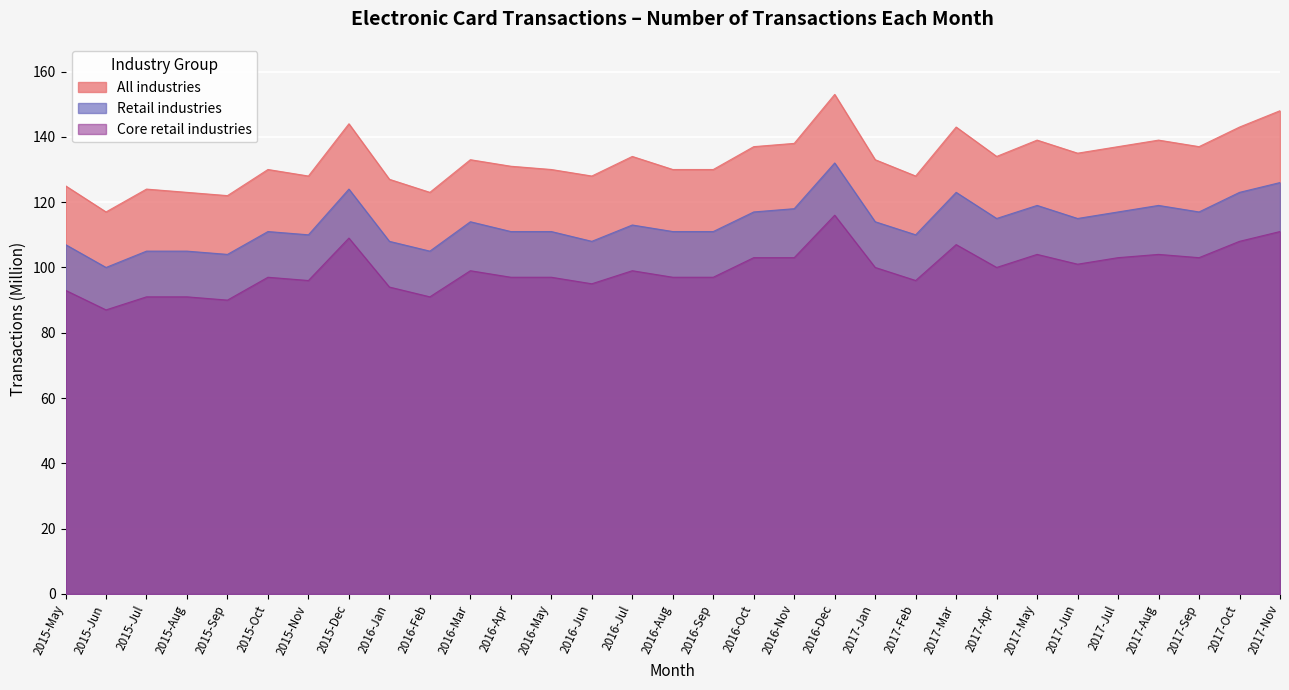

What is the label of the 11th point from the left?

2016-Mar